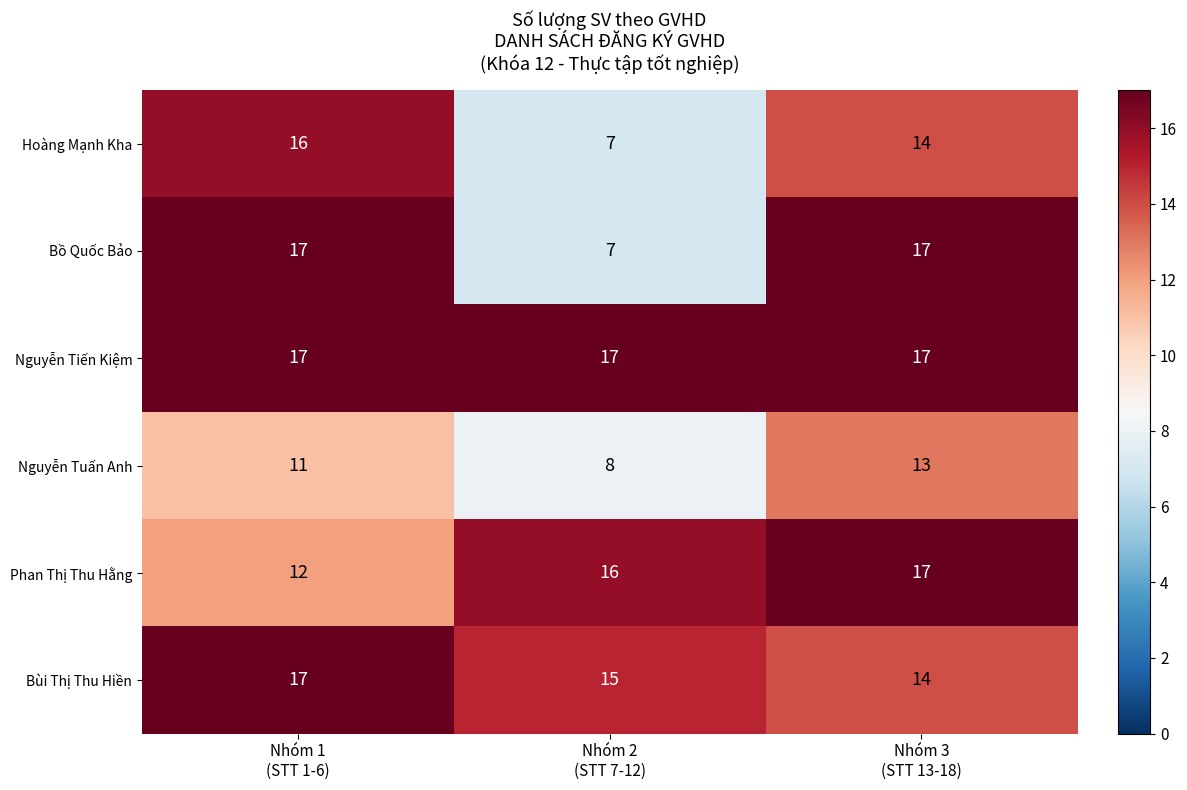

At how many categories does at least one series exceed 7?

3